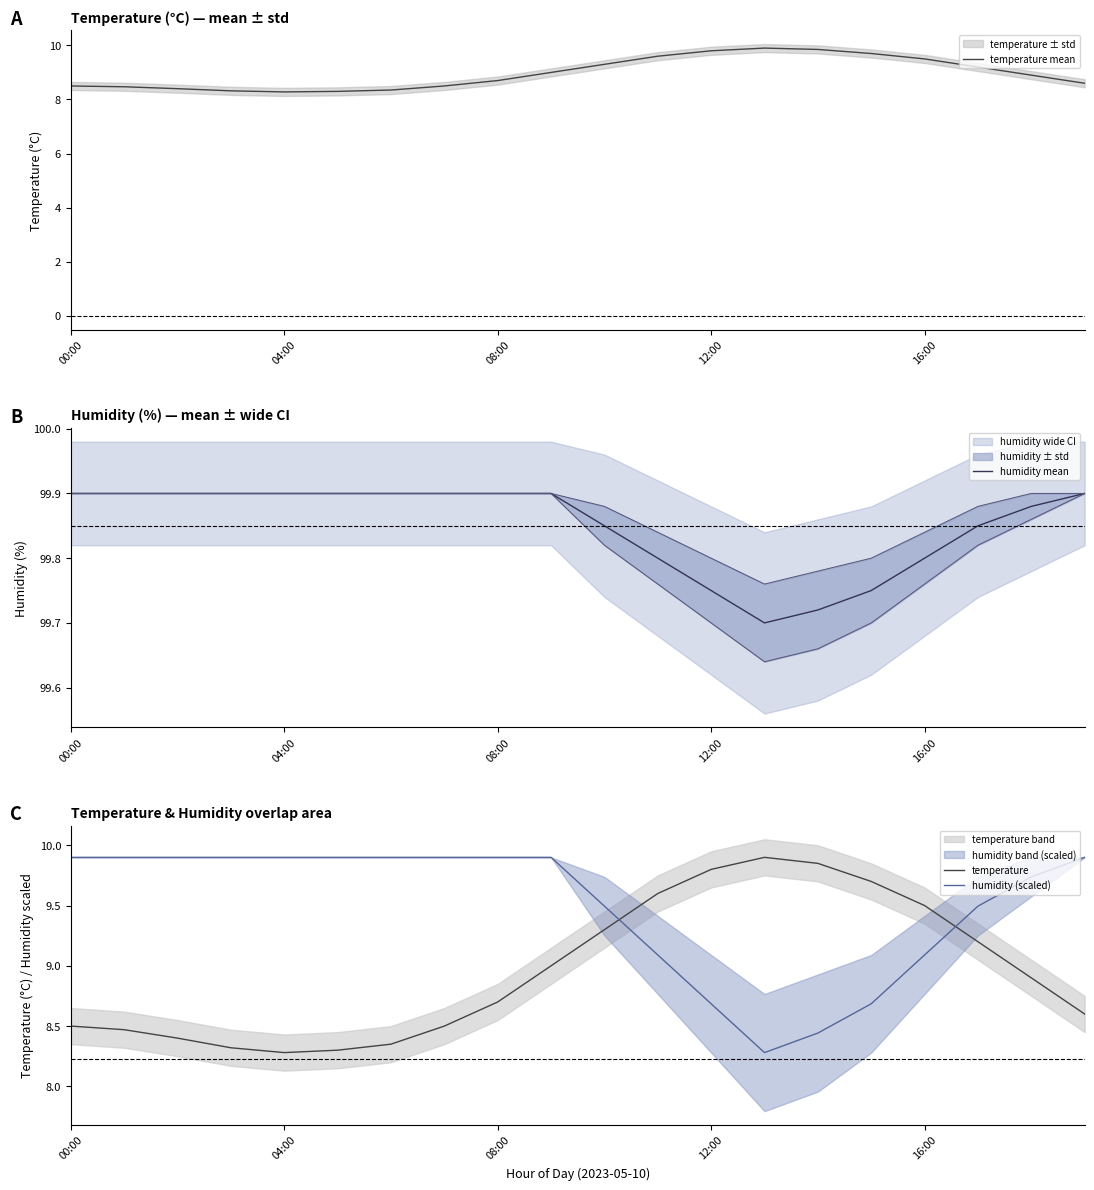

True or false: humidity mean and humidity (scaled) cross at least once.

False